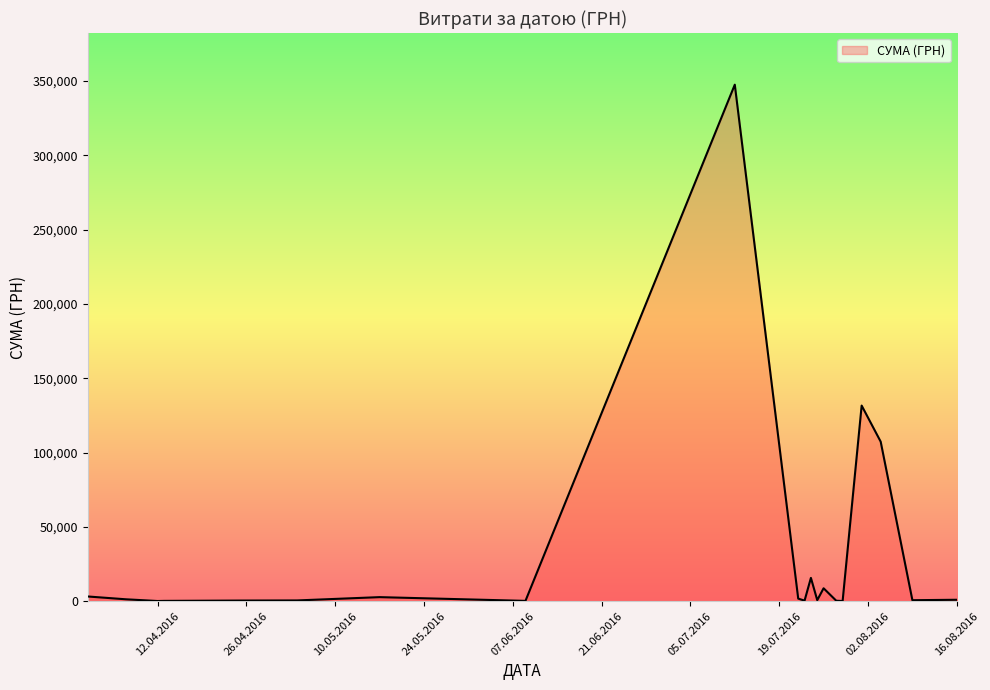

What is the maximum value shown in the chart?

347609.8